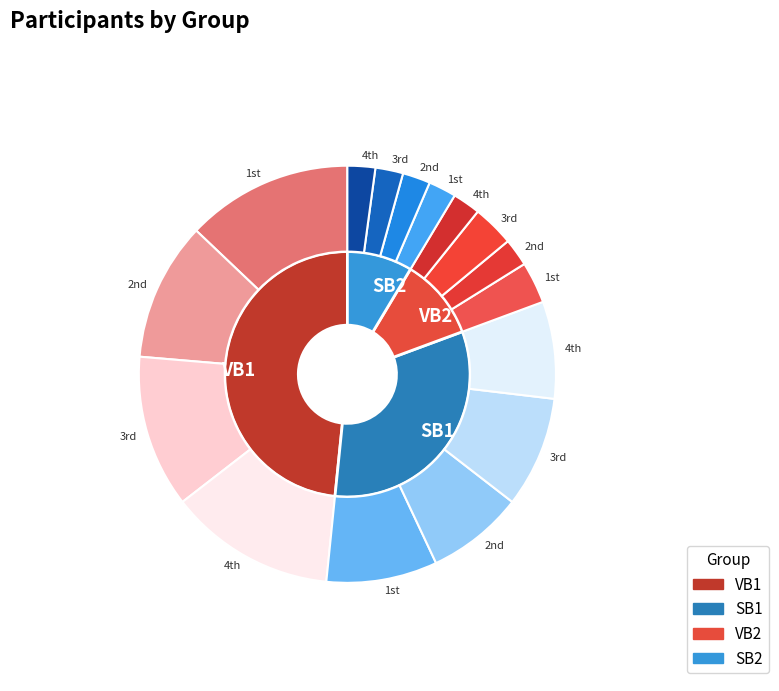

What is the change in value from SB1 to SB2?

-22